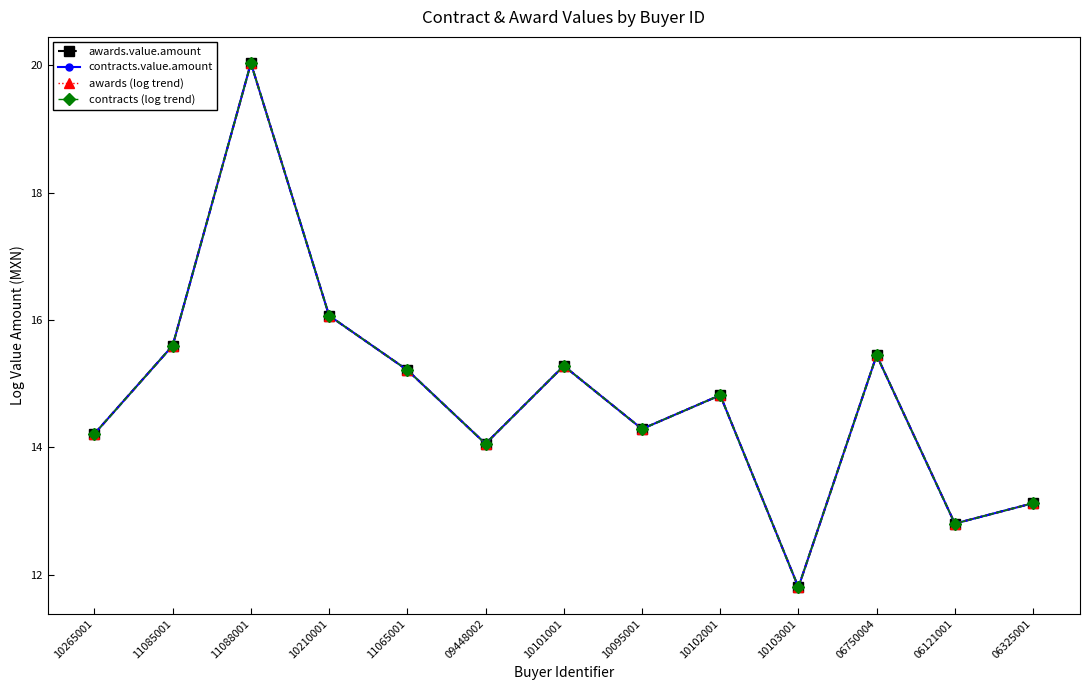

At how many categories does at least one series exceed 15?

6